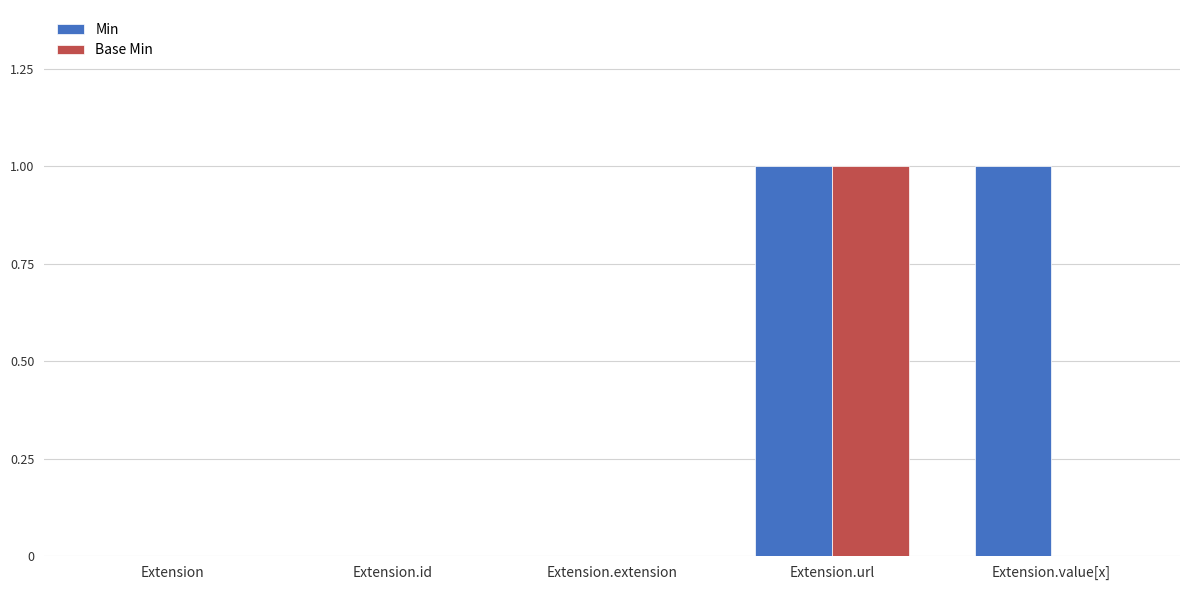

Which series has the largest total across all categories?

Min